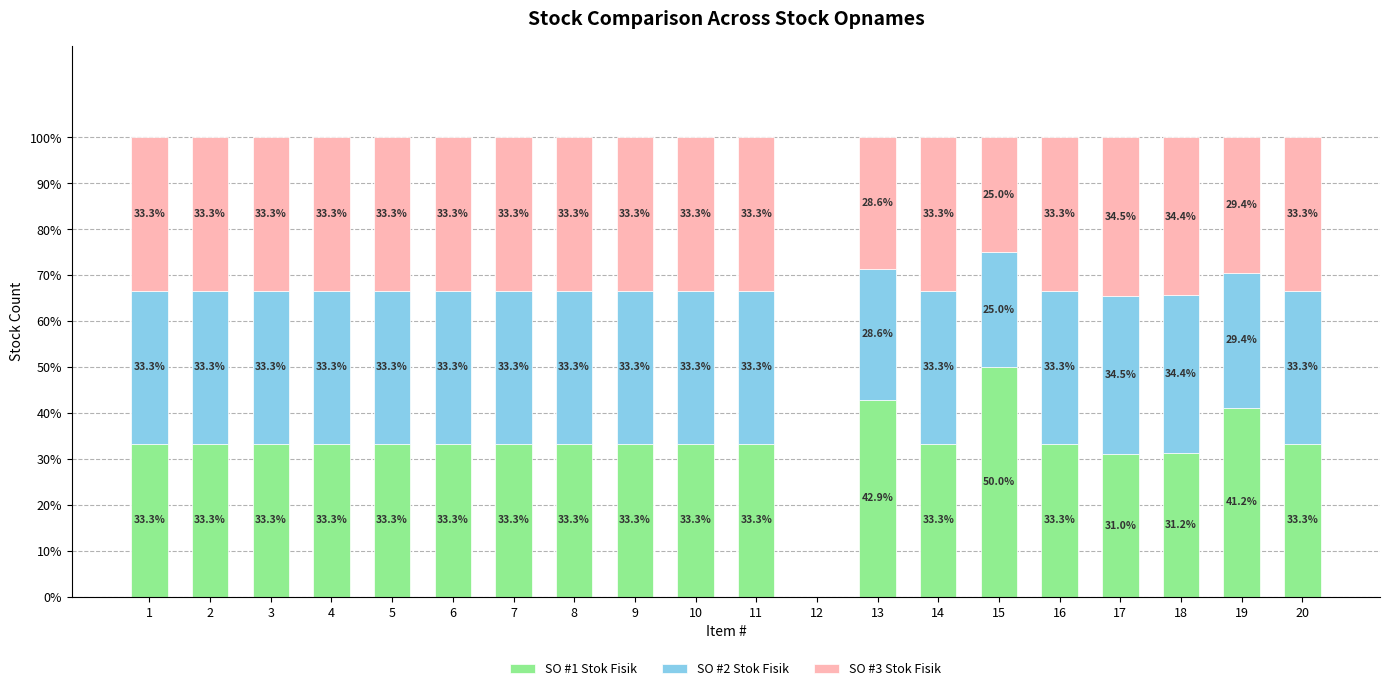

Is it true that SO #1 Stok Fisik equals 50.0 at 15?

True